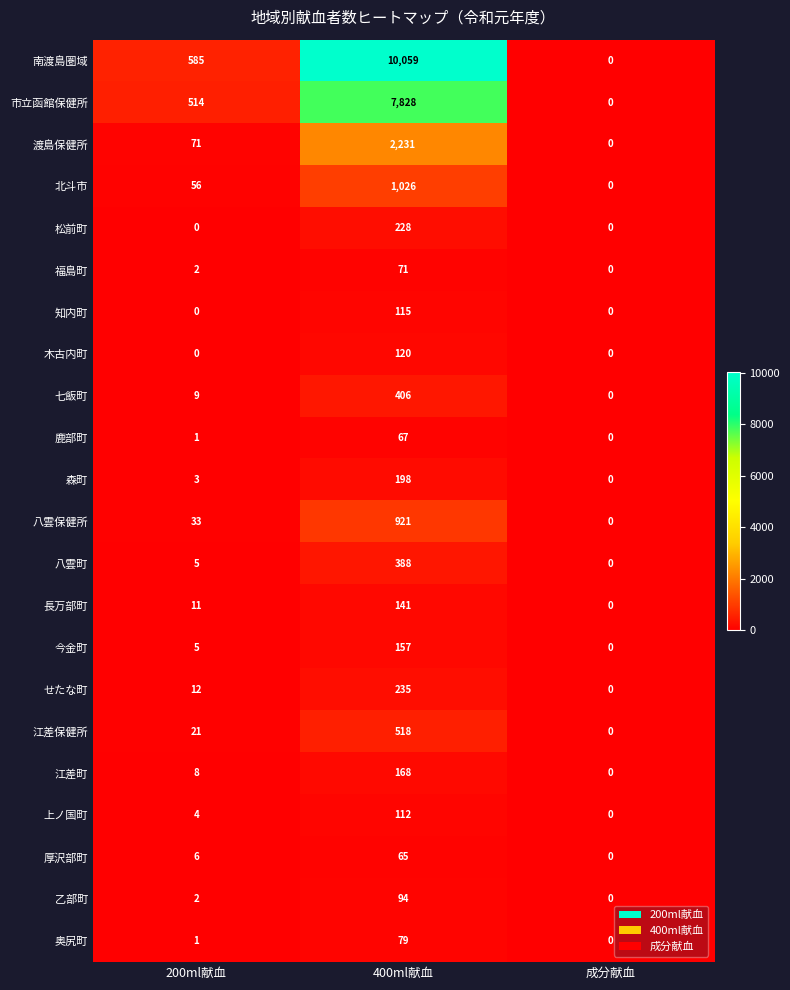

Where is 南渡島圏域 nearest to the value 5029?

200ml献血